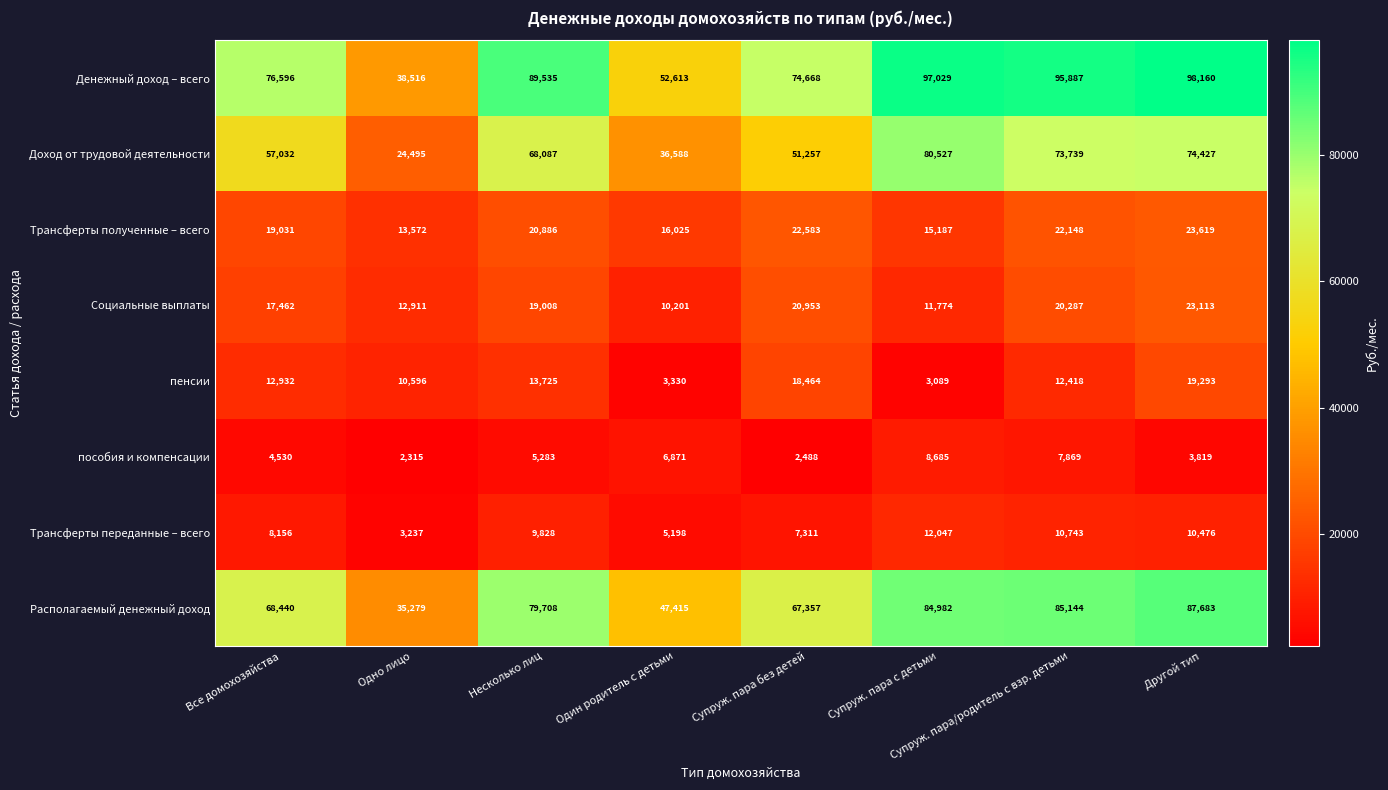

What value does the пособия и компенсации series have at Супруж. пара без детей?

2488